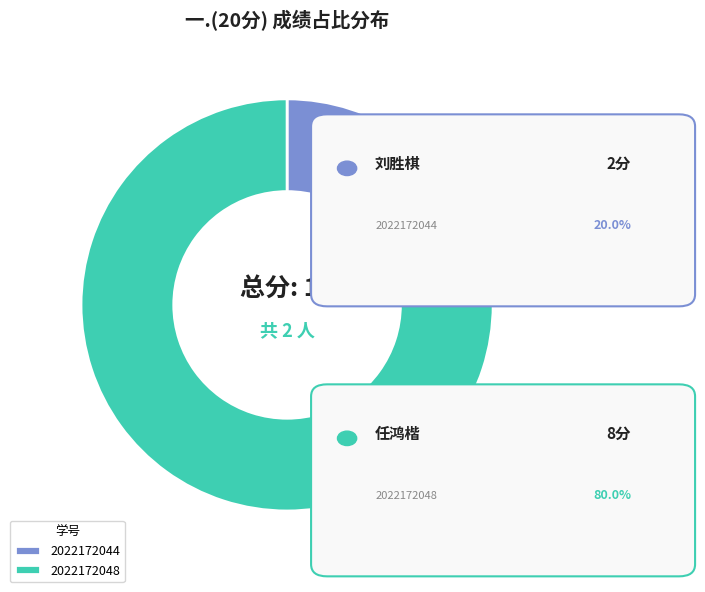

What is the smallest slice in the pie chart?

2022172044